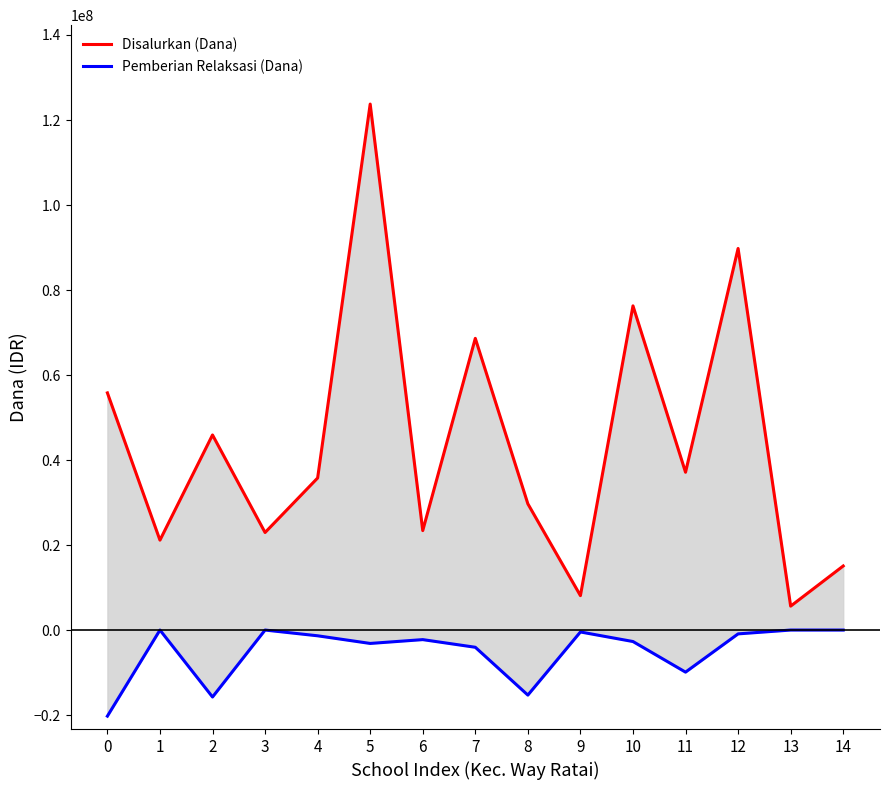

In Pemberian Relaksasi (Dana), how many points are lower than both neighbors (excluding endpoints)?

4